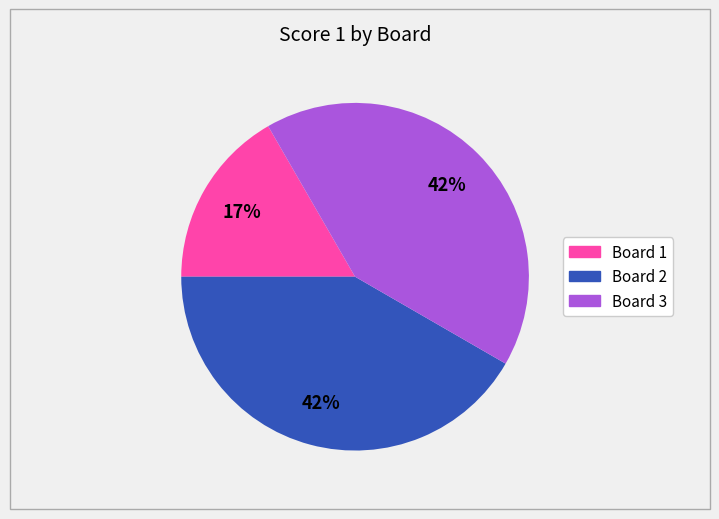

The Board 3 slice represents 42% of the pie. True or false?

True